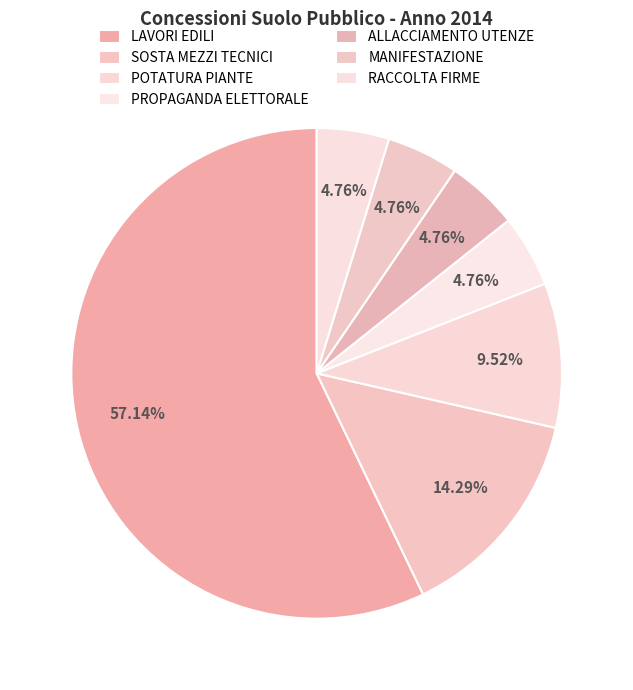

To the nearest percent, what portion does MANIFESTAZIONE represent?

5%